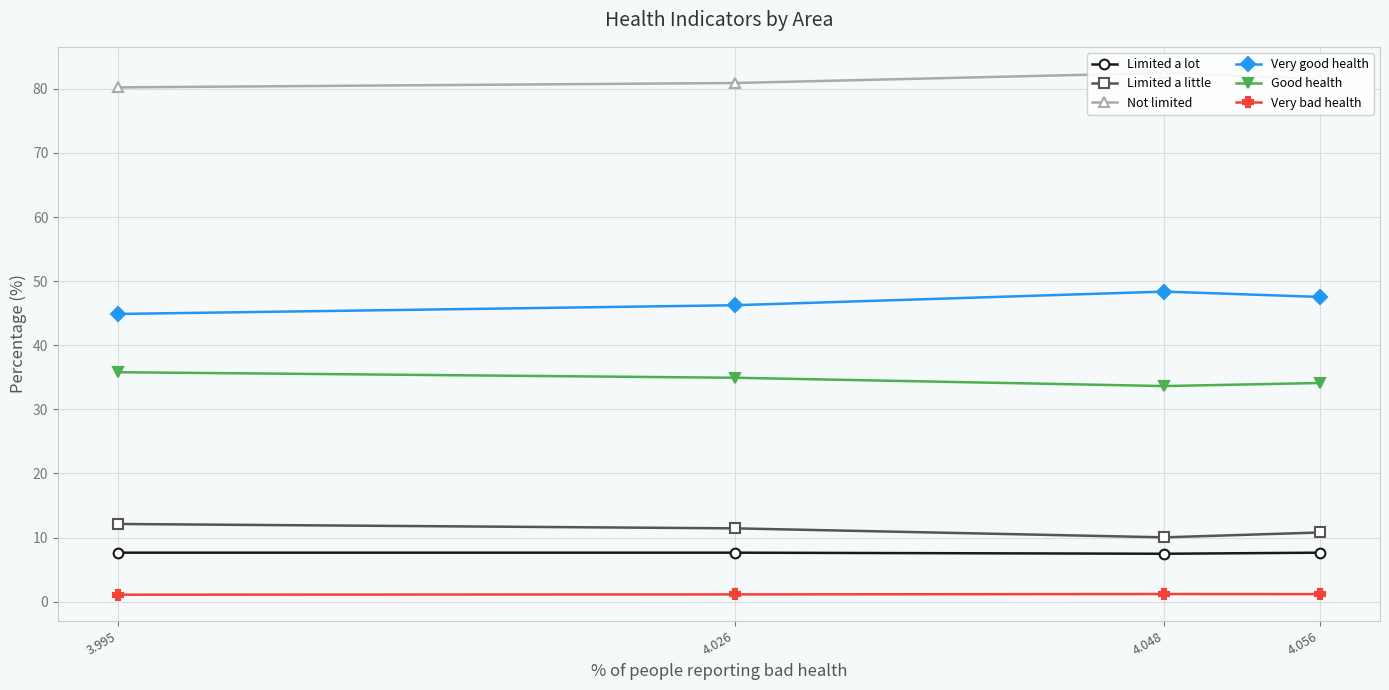

Between 3.995 and 4.026, which is larger?

3.995